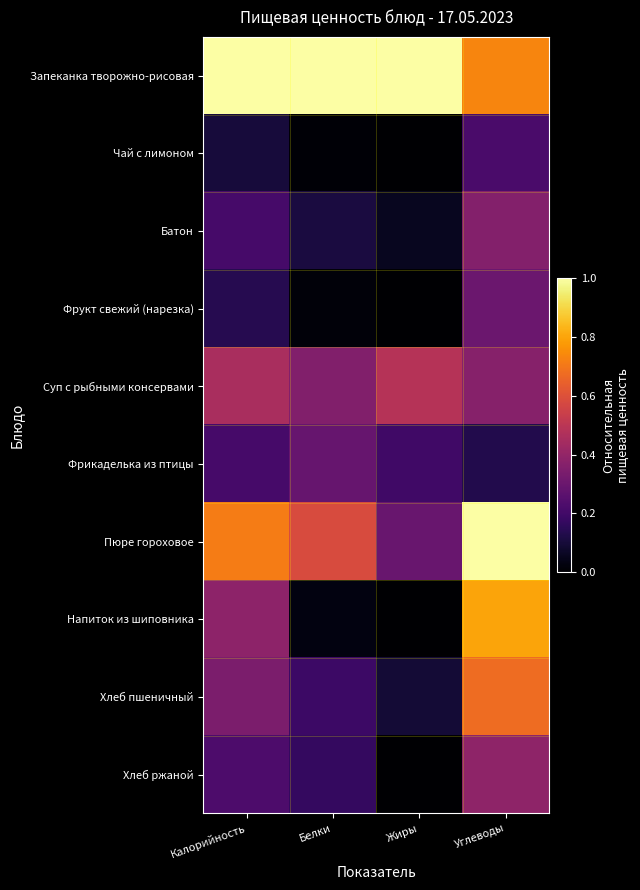

Reading left to right, extract all data points from this chart.

Запеканка творожно-рисовая: Калорийность=1.0	Белки=1.0	Жиры=1.0	Углеводы=0.7
Чай с лимоном: Калорийность=0.1	Белки=0.0	Жиры=0.0	Углеводы=0.2
Батон: Калорийность=0.2	Белки=0.1	Жиры=0.1	Углеводы=0.4
Фрукт свежий (нарезка): Калорийность=0.1	Белки=0.0	Жиры=0.0	Углеводы=0.3
Суп с рыбными консервами: Калорийность=0.5	Белки=0.4	Жиры=0.5	Углеводы=0.4
Фрикаделька из птицы: Калорийность=0.2	Белки=0.3	Жиры=0.2	Углеводы=0.1
Пюре гороховое: Калорийность=0.7	Белки=0.6	Жиры=0.3	Углеводы=1.0
Напиток из шиповника: Калорийность=0.4	Белки=0.0	Жиры=0.0	Углеводы=0.8
Хлеб пшеничный: Калорийность=0.3	Белки=0.2	Жиры=0.1	Углеводы=0.7
Хлеб ржаной: Калорийность=0.2	Белки=0.2	Жиры=0.0	Углеводы=0.4